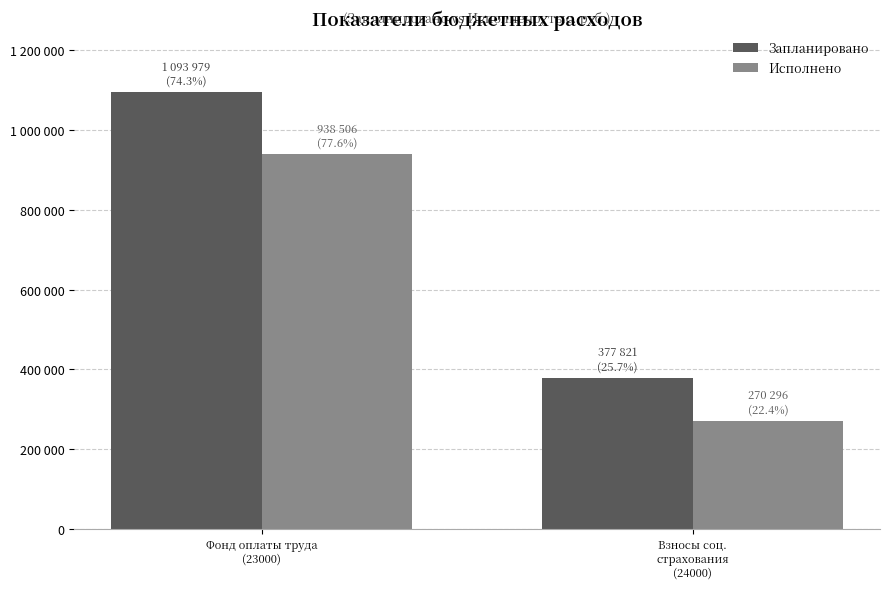

What is the label of the 2nd bar from the left?

Взносы соц.
страхования
(24000)